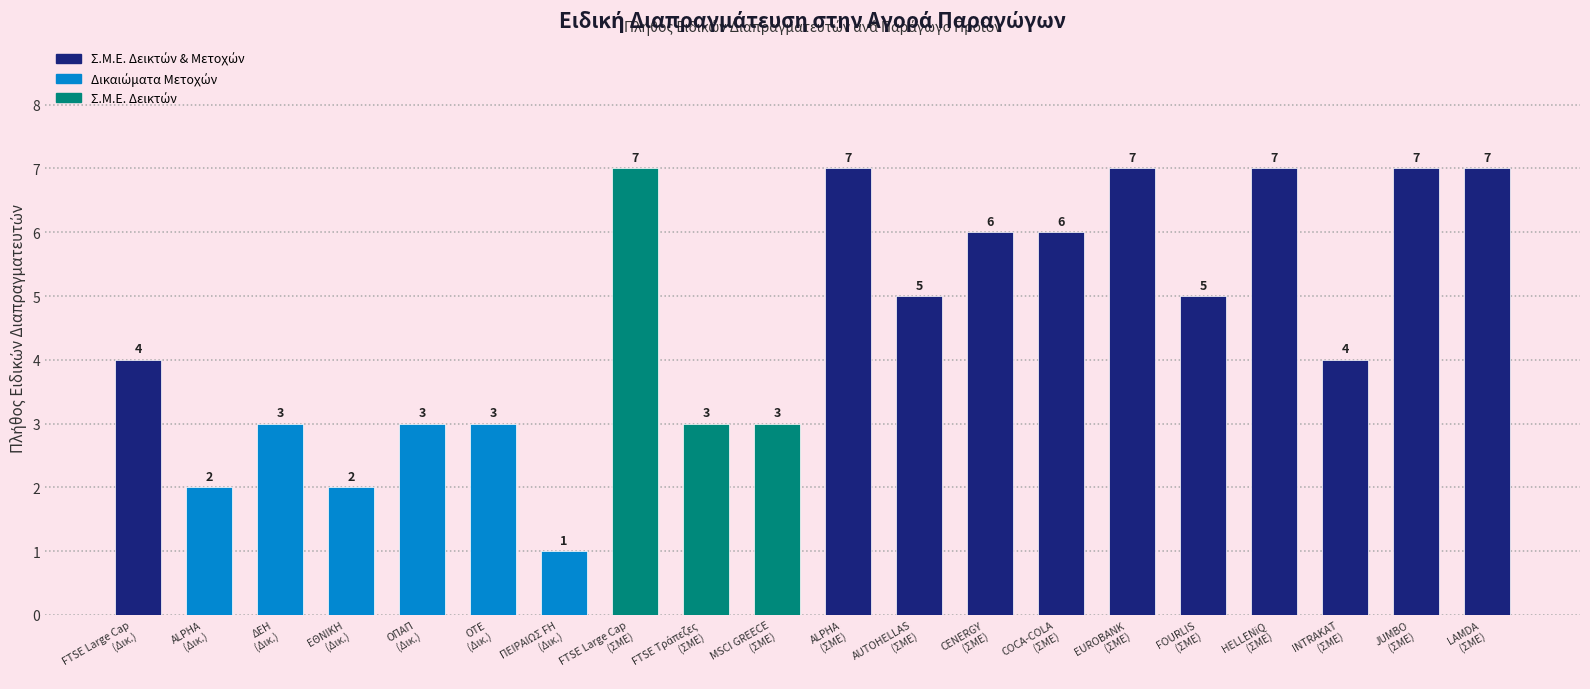

How many bars are there in total?

20